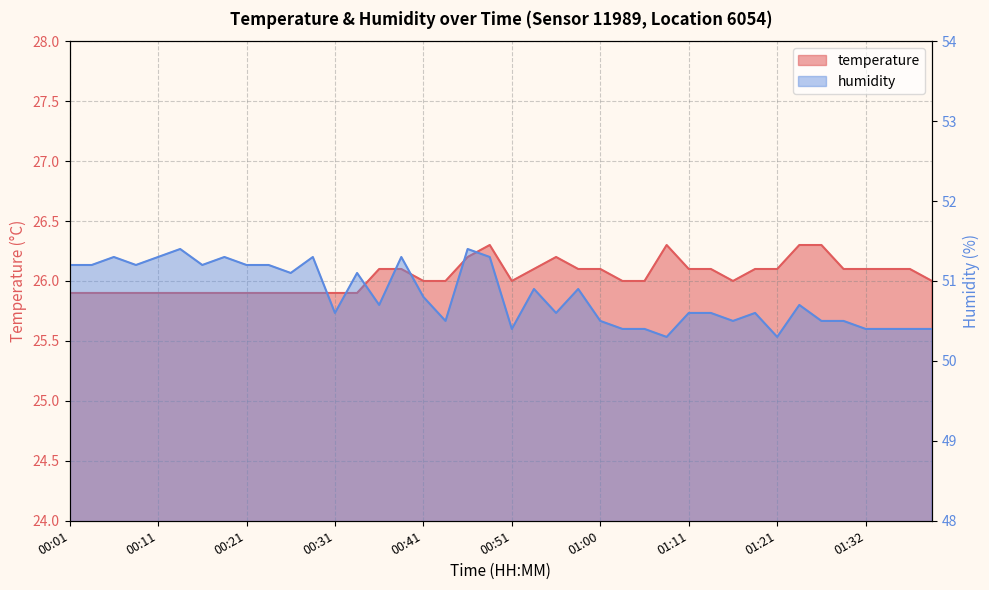

List the series in order of their peak value, lowest first.

temperature, humidity